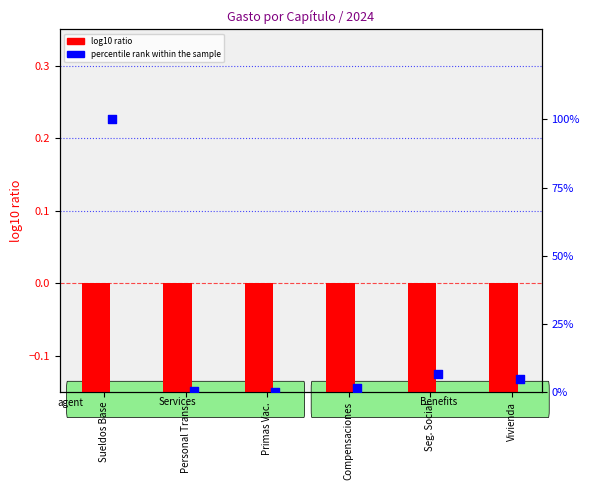

Is the value of percentile rank within the sample at Compensaciones greater than the value of log10 ratio at Seg. Social?

Yes